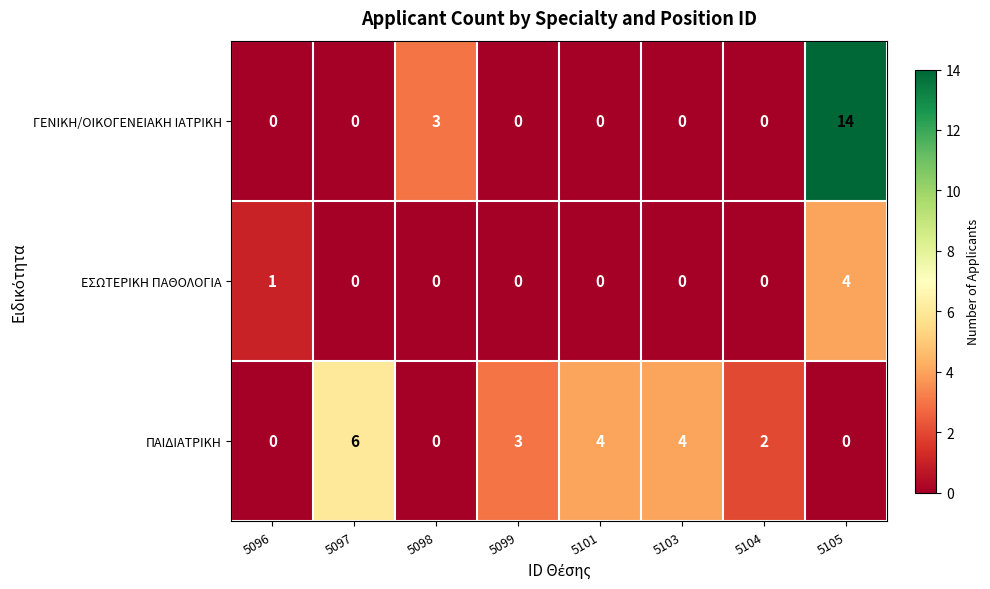

Reading right to left, extract all data points from this chart.

ΓΕΝΙΚΗ/ΟΙΚΟΓΕΝΕΙΑΚΗ ΙΑΤΡΙΚΗ: 14	0	0	0	0	3	0	0
ΕΣΩΤΕΡΙΚΗ ΠΑΘΟΛΟΓΙΑ: 4	0	0	0	0	0	0	1
ΠΑΙΔΙΑΤΡΙΚΗ: 0	2	4	4	3	0	6	0